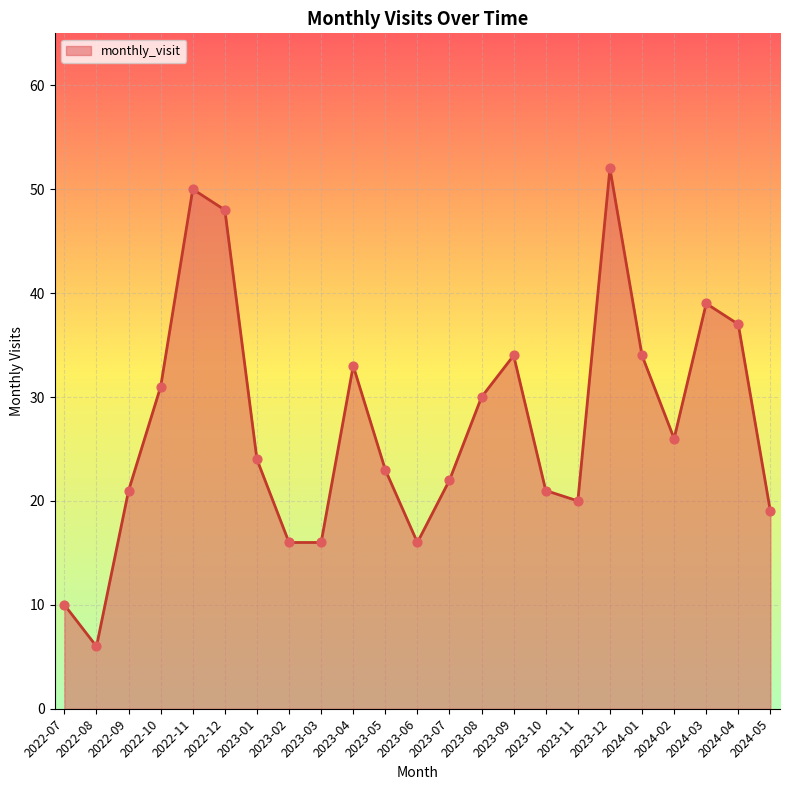

What is the change in value from 2022-10 to 2023-12?

+21